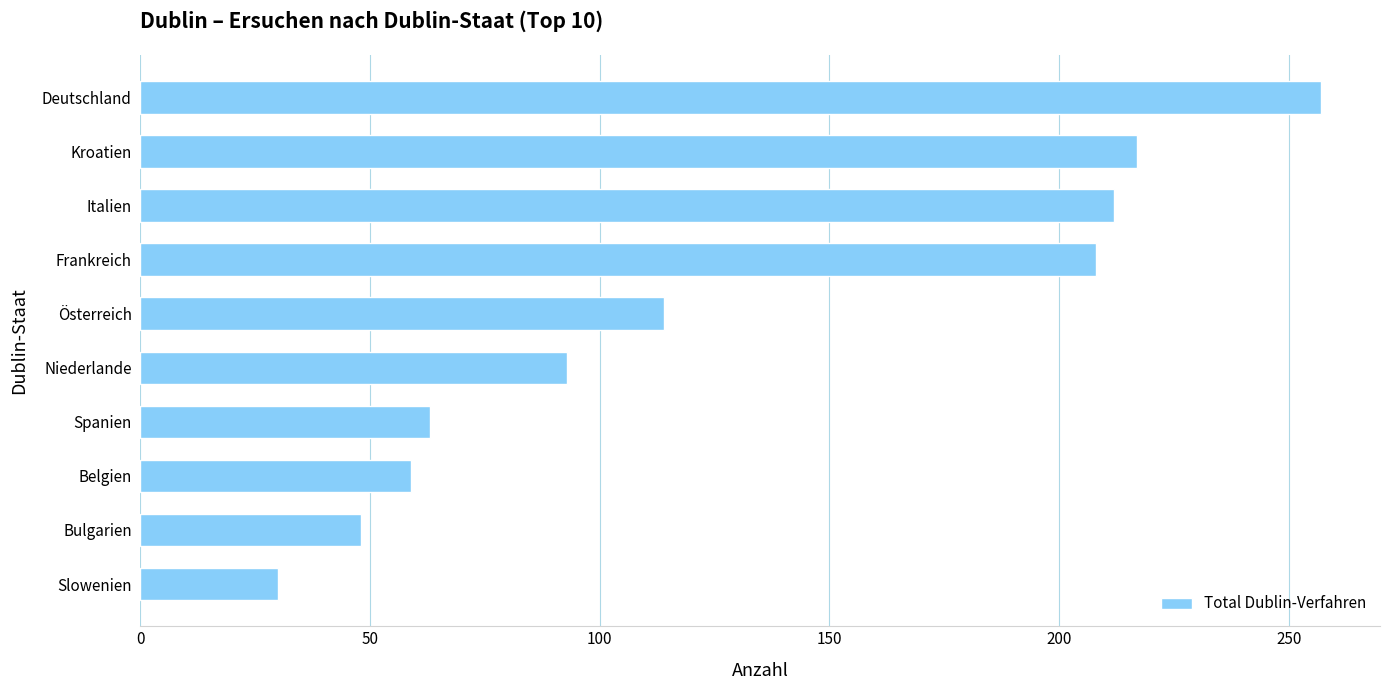

Read the value at Kroatien.

217